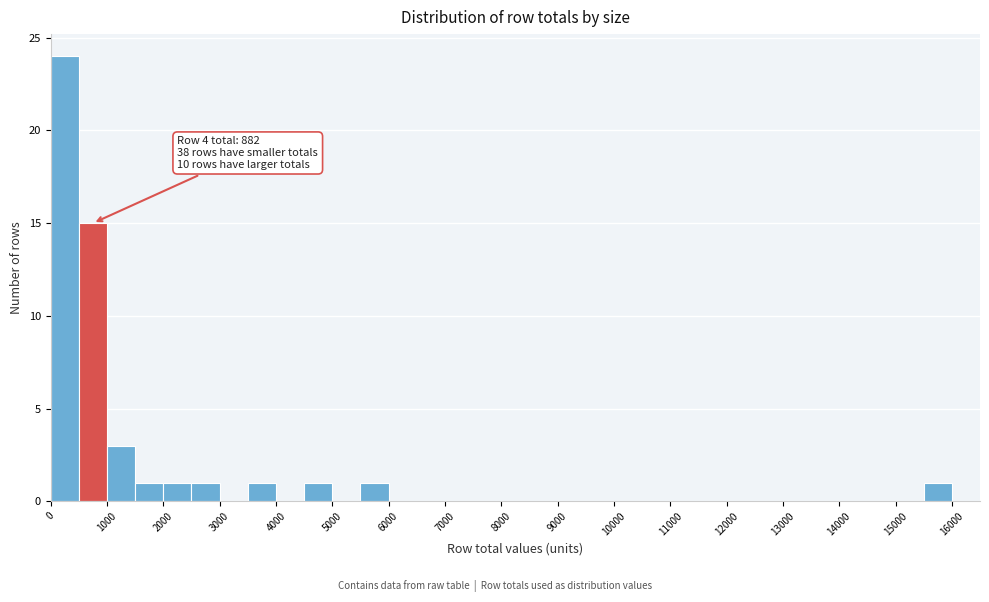

Which range on the x-axis has the tallest bar?

0 to 500